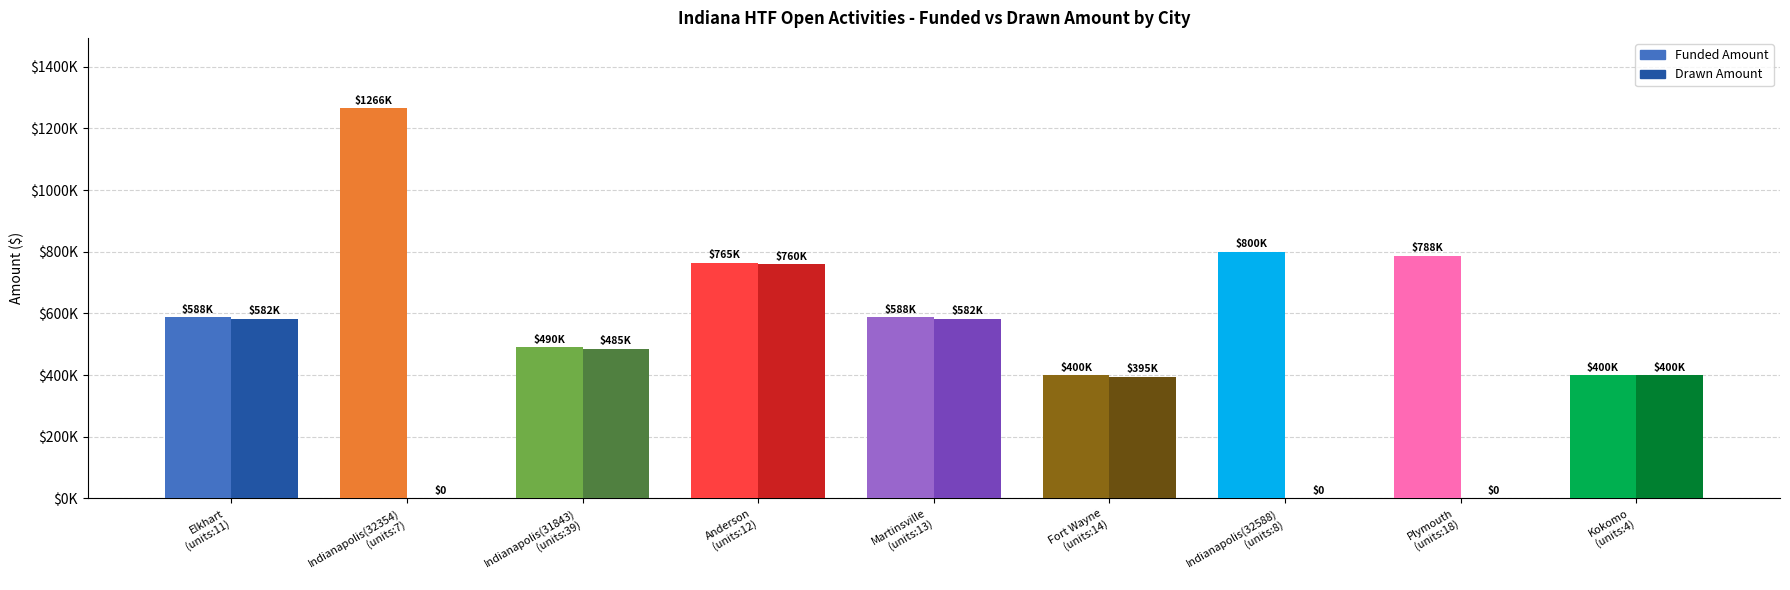

At which label is Drawn Amount closest to 380000?

Fort Wayne